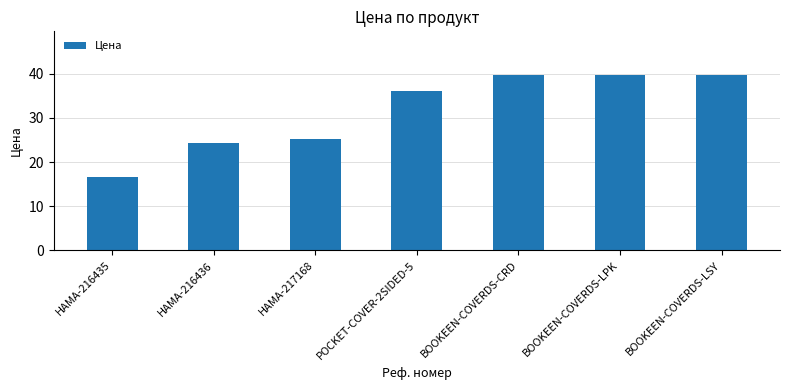

Count the number of data series in this chart.

1